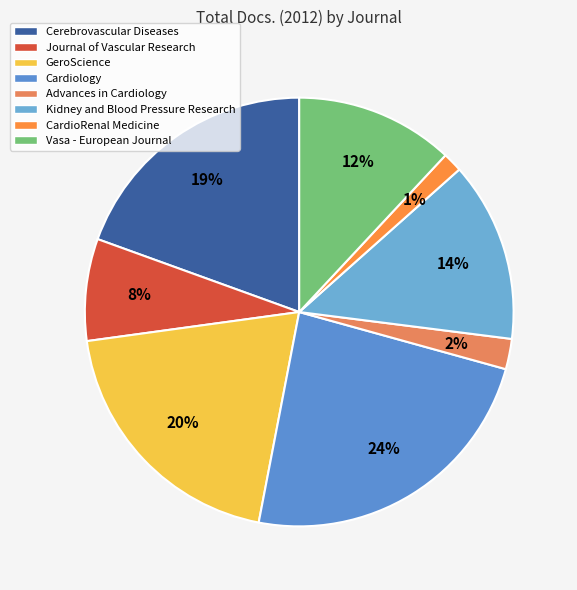

To the nearest percent, what is the combined percentage of Cerebrovascular Diseases and Kidney and Blood Pressure Research?

33%